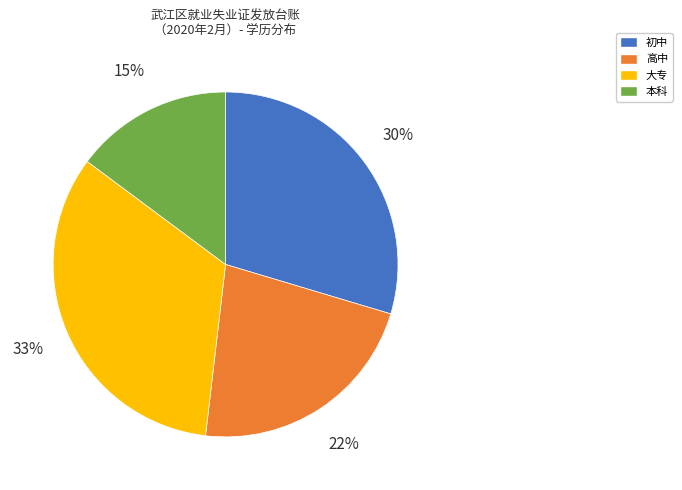

What is the ratio of the value at 大专 to the value at 高中?

1.5